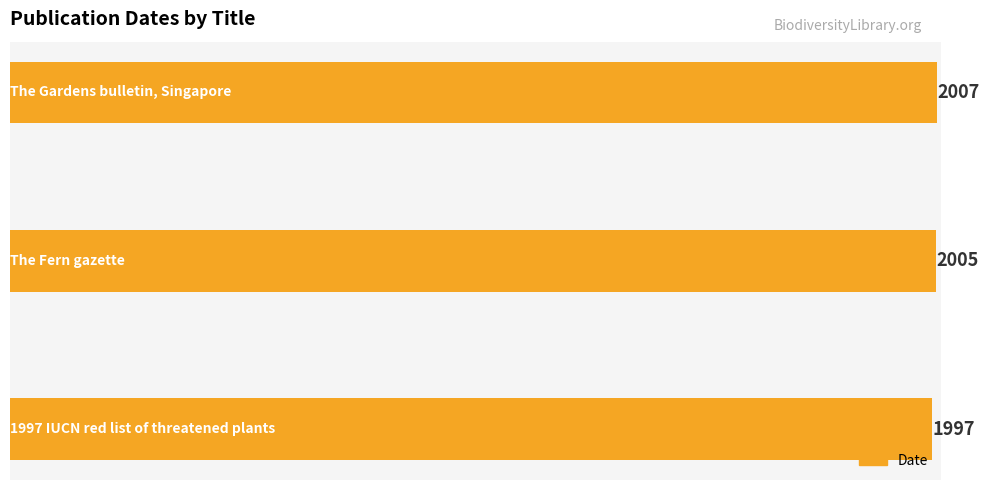

What is the maximum value shown in the chart?

2007